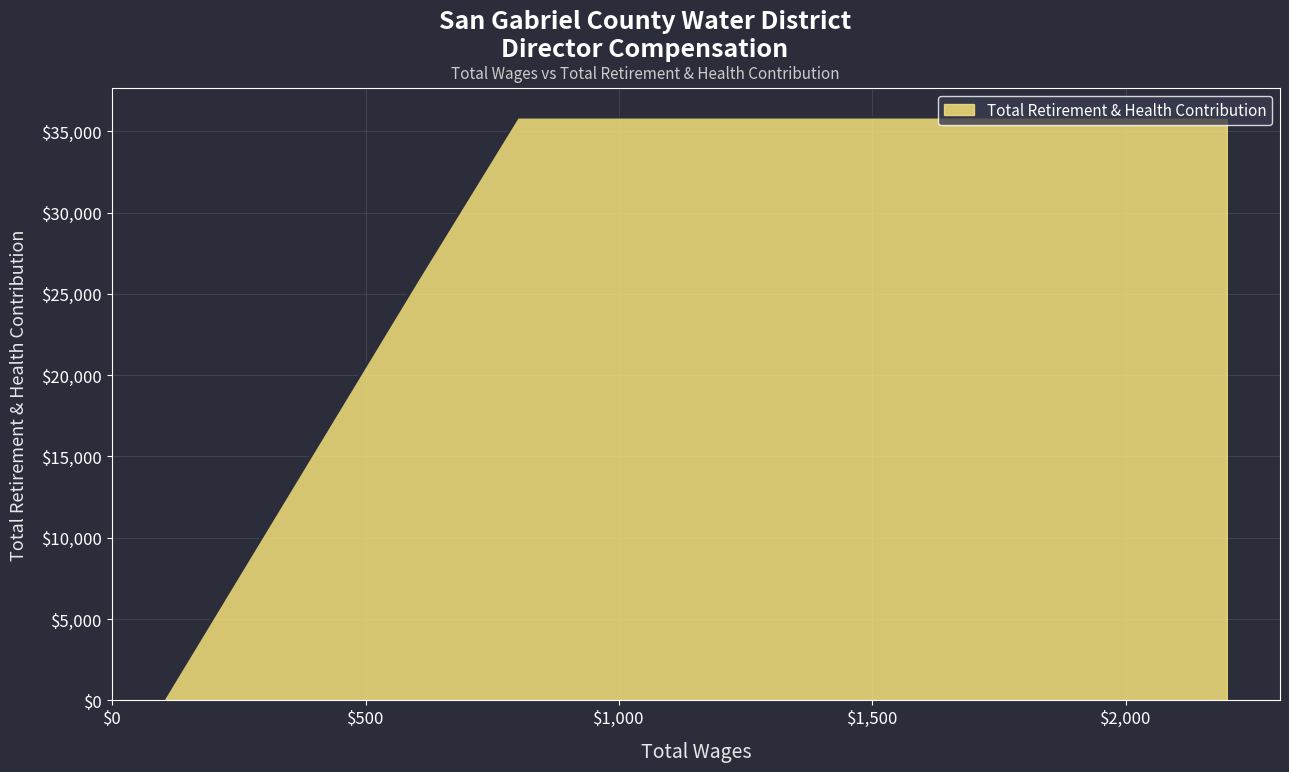

What is the average value?

25634